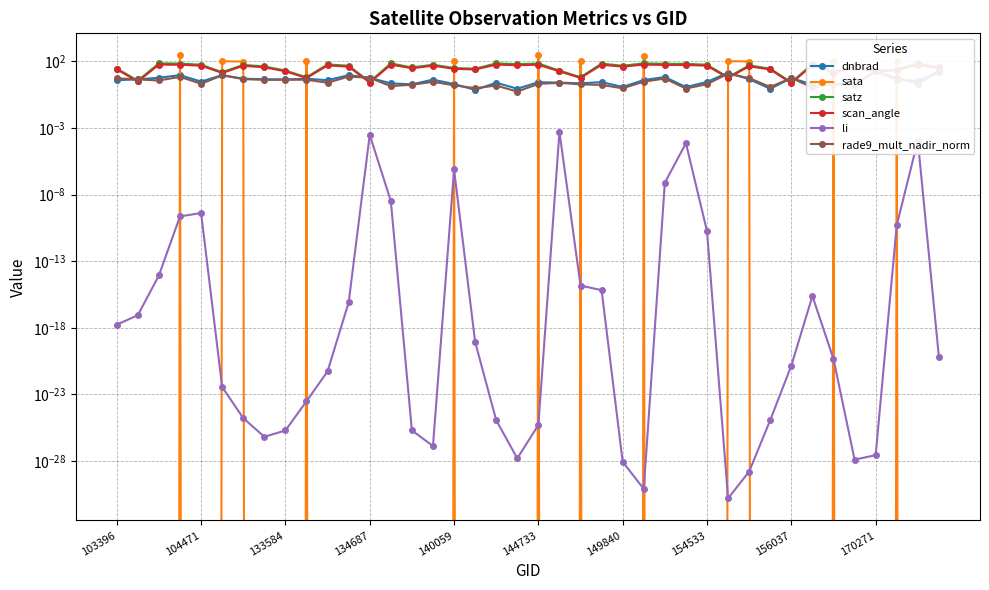

Does the chart display data point markers on the line(s)?

Yes